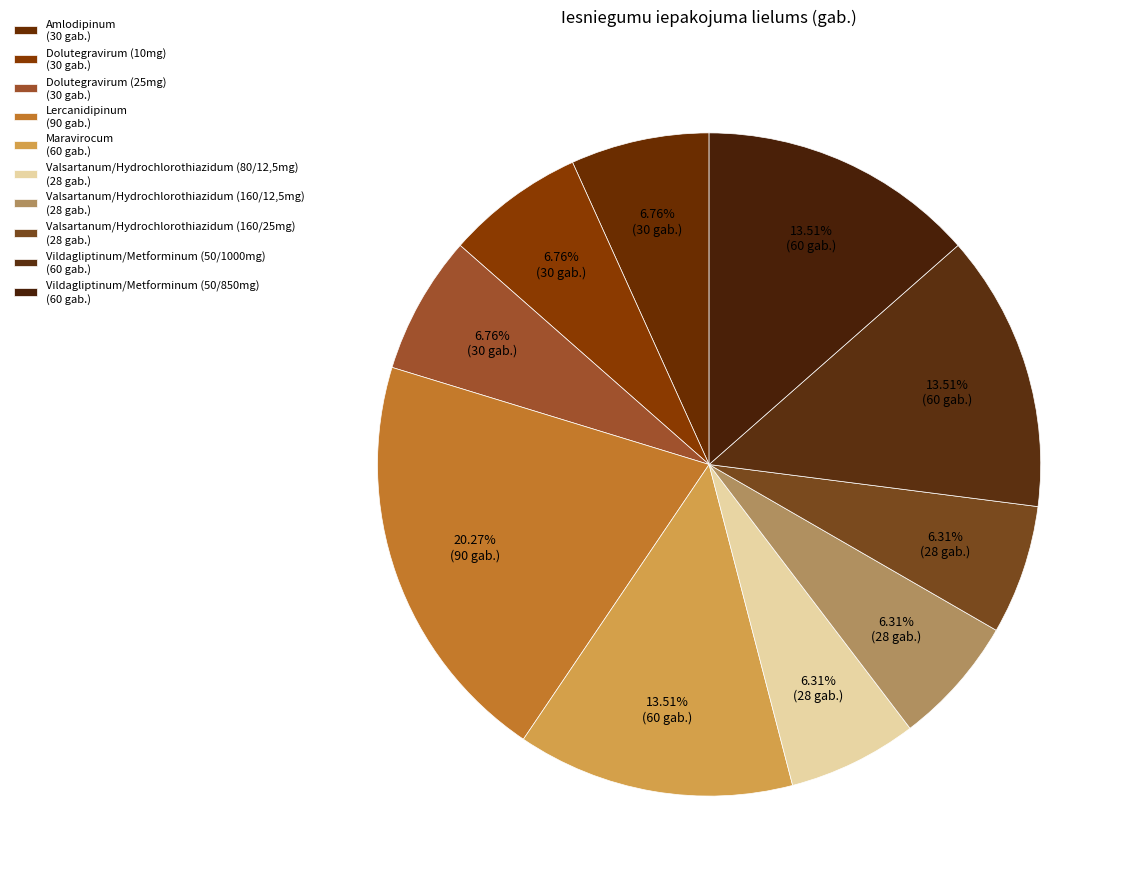

How many slices are in this pie chart?

10